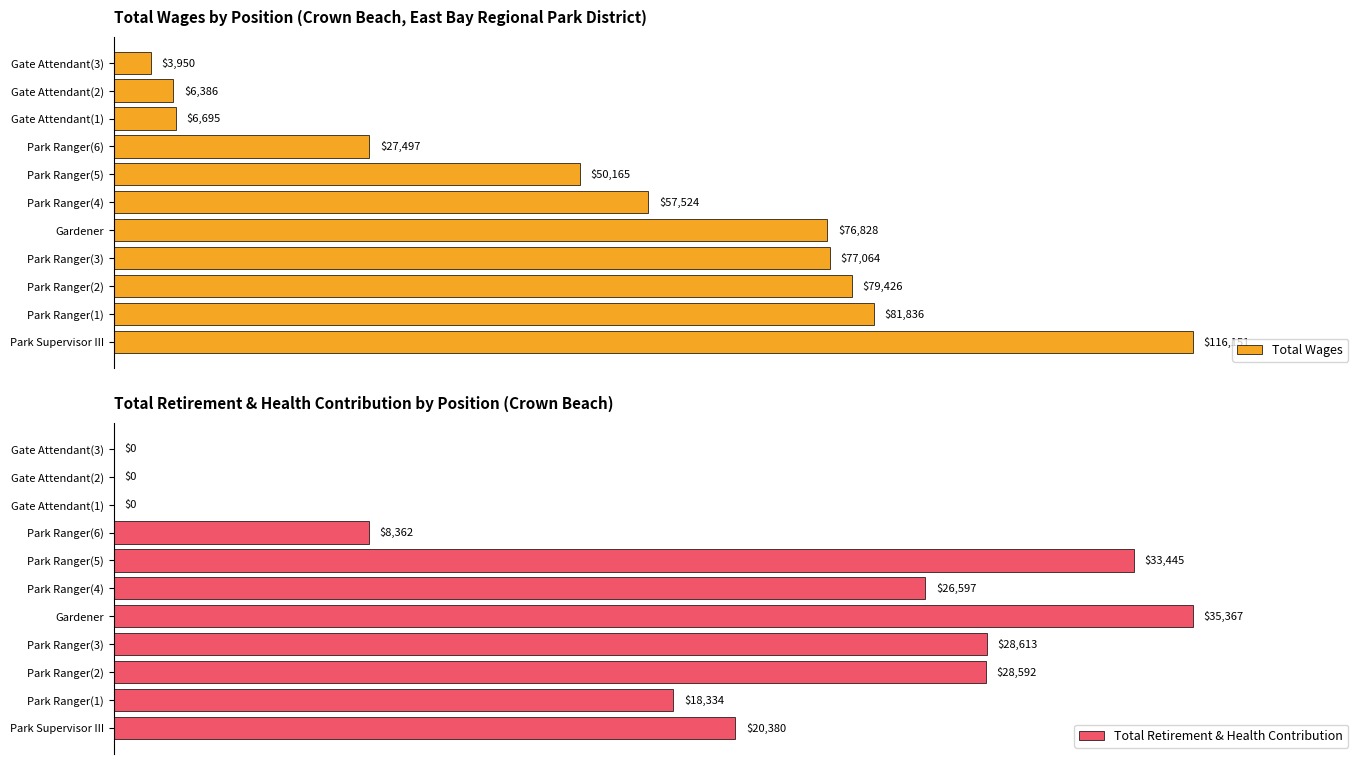

Rank the categories by Total Wages value from lowest to highest.

Gate Attendant(3), Gate Attendant(2), Gate Attendant(1), Park Ranger(6), Park Ranger(5), Park Ranger(4), Gardener, Park Ranger(3), Park Ranger(2), Park Ranger(1), Park Supervisor III